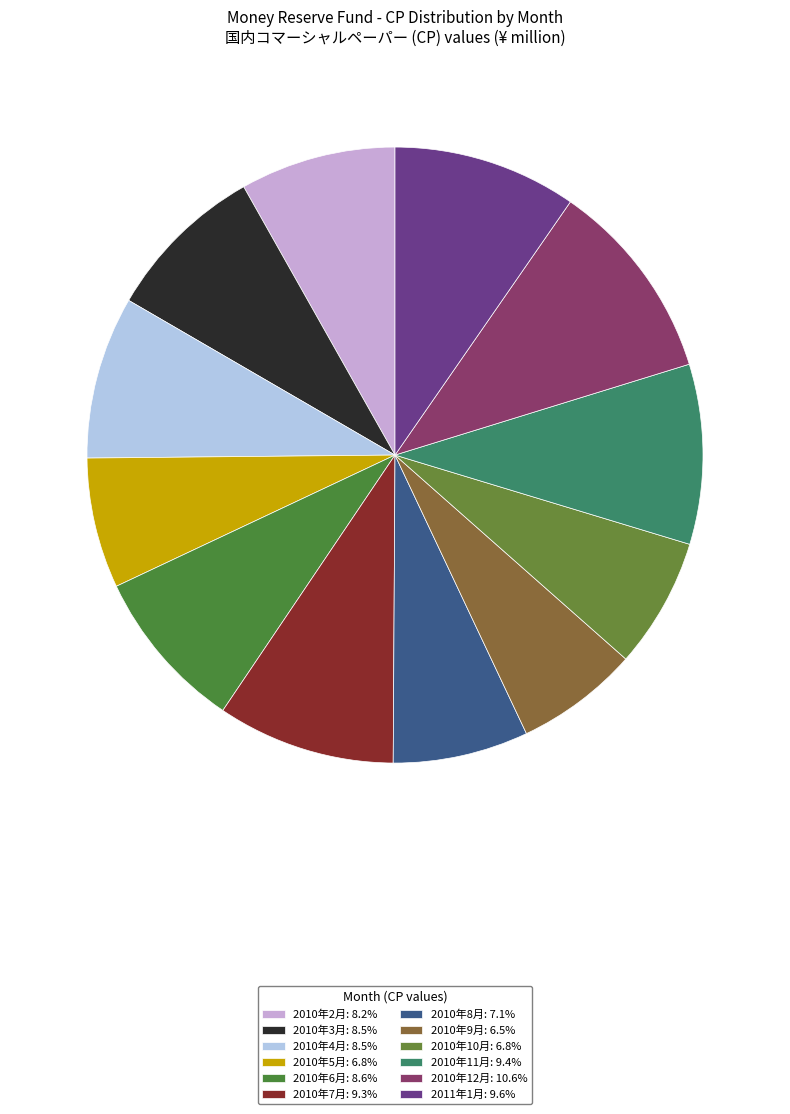

To the nearest percent, what is the combined percentage of 2010年8月 and 2010年10月?

14%